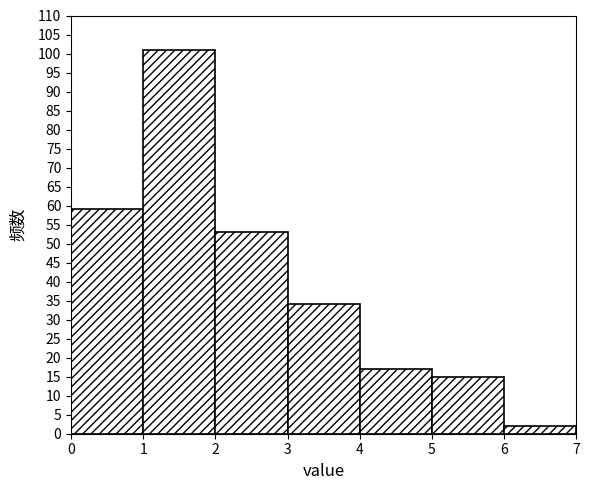

How tall is the bar that spans 0 to 1 on the x-axis? The values are not printed on the chart, so give them approximately, as read against the axis.

59